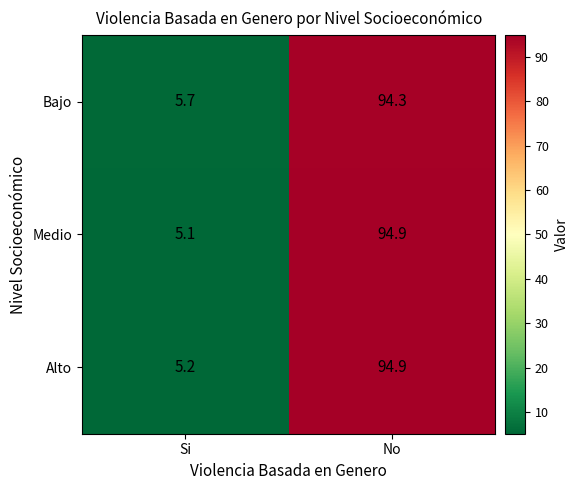

Between Si and No, which series saw the biggest shift?

Medio